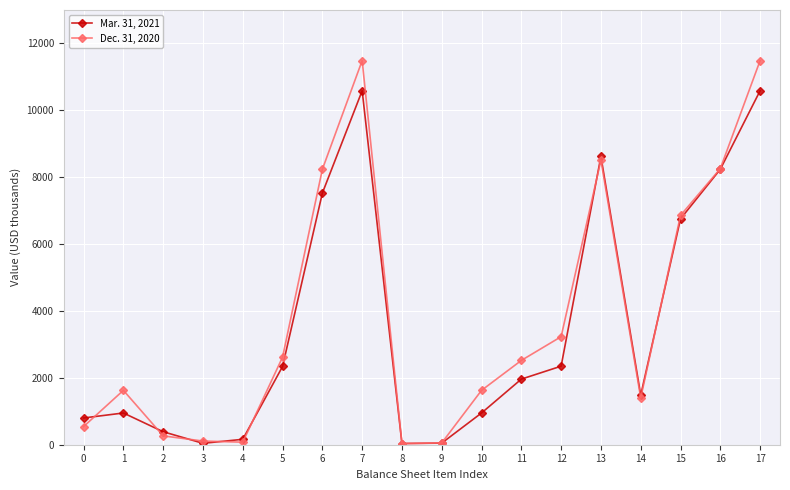

Between 3 and 11, which series saw the biggest shift?

Dec. 31, 2020